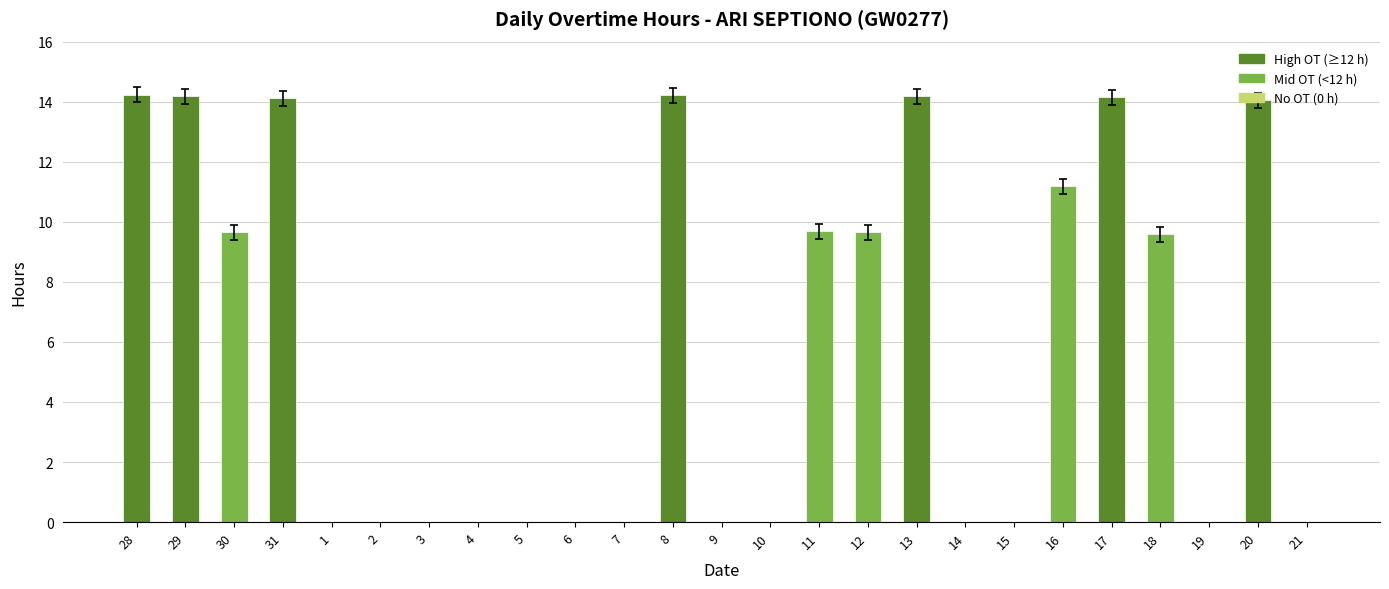

Between 30 and 21, which is larger?

30